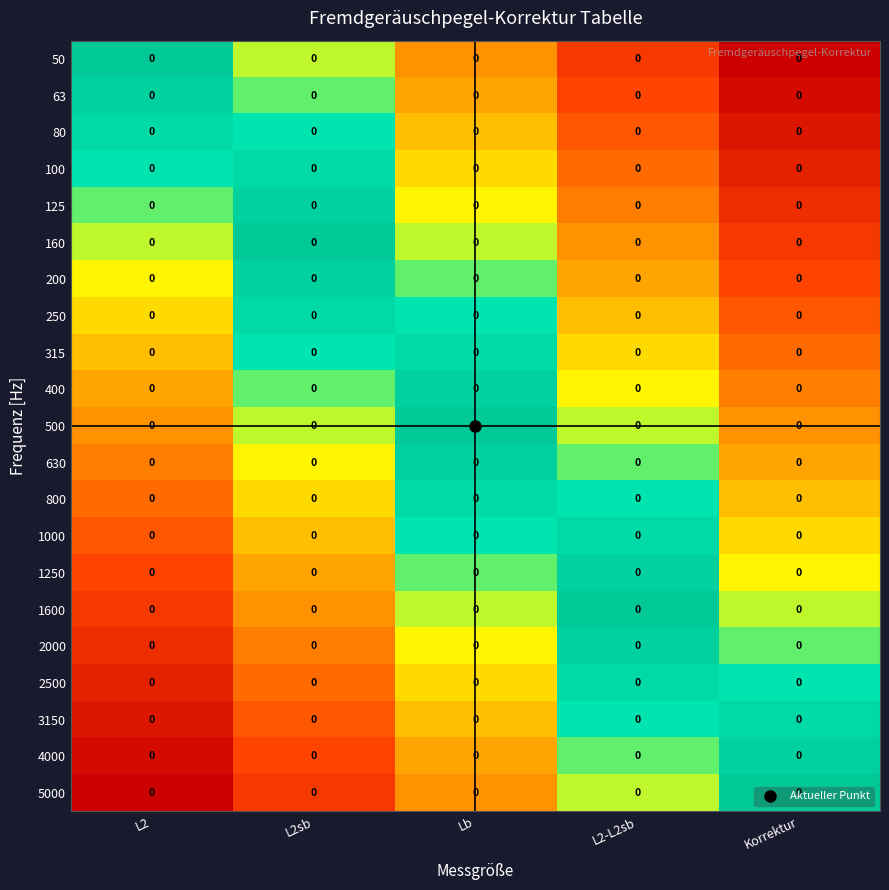

What is the difference between the highest and lowest values at L2sb?

0.8